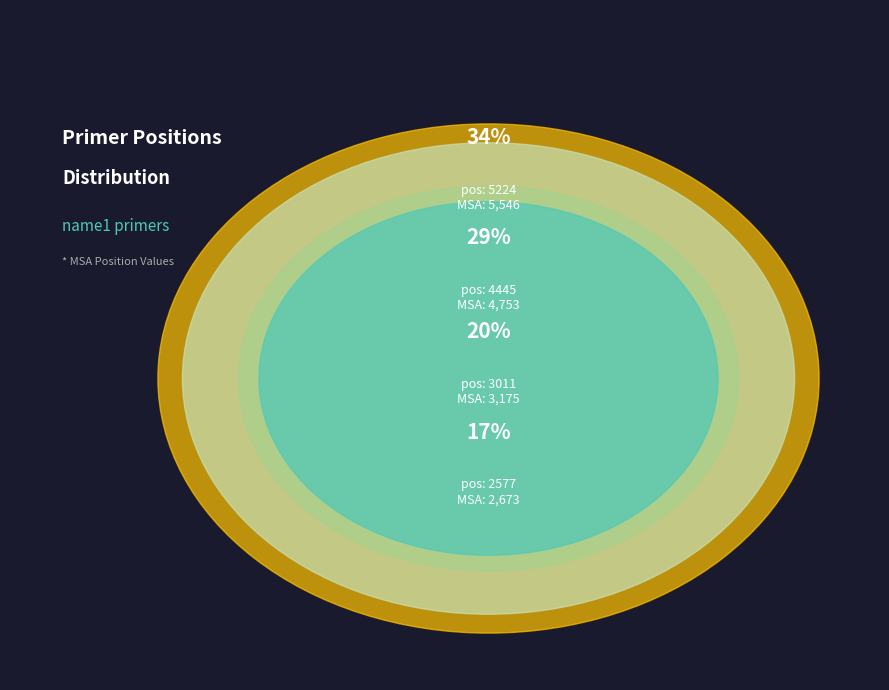

How many segments does this pie chart have?

4